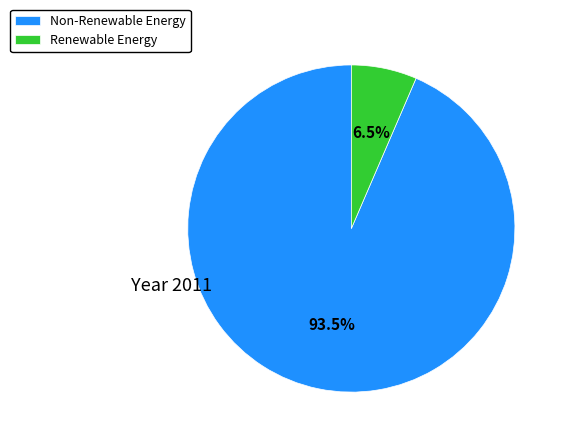

How many segments does this pie chart have?

2